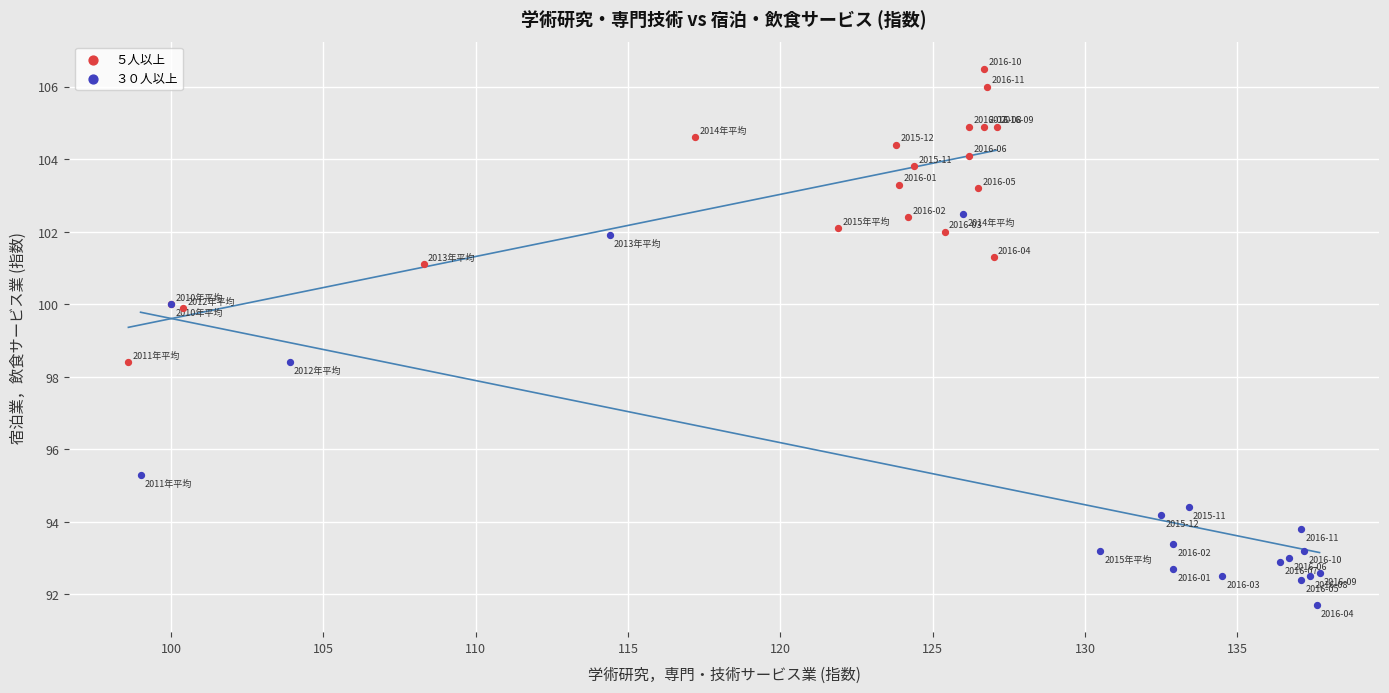

Which series has the widest spread of Y values?

３０人以上